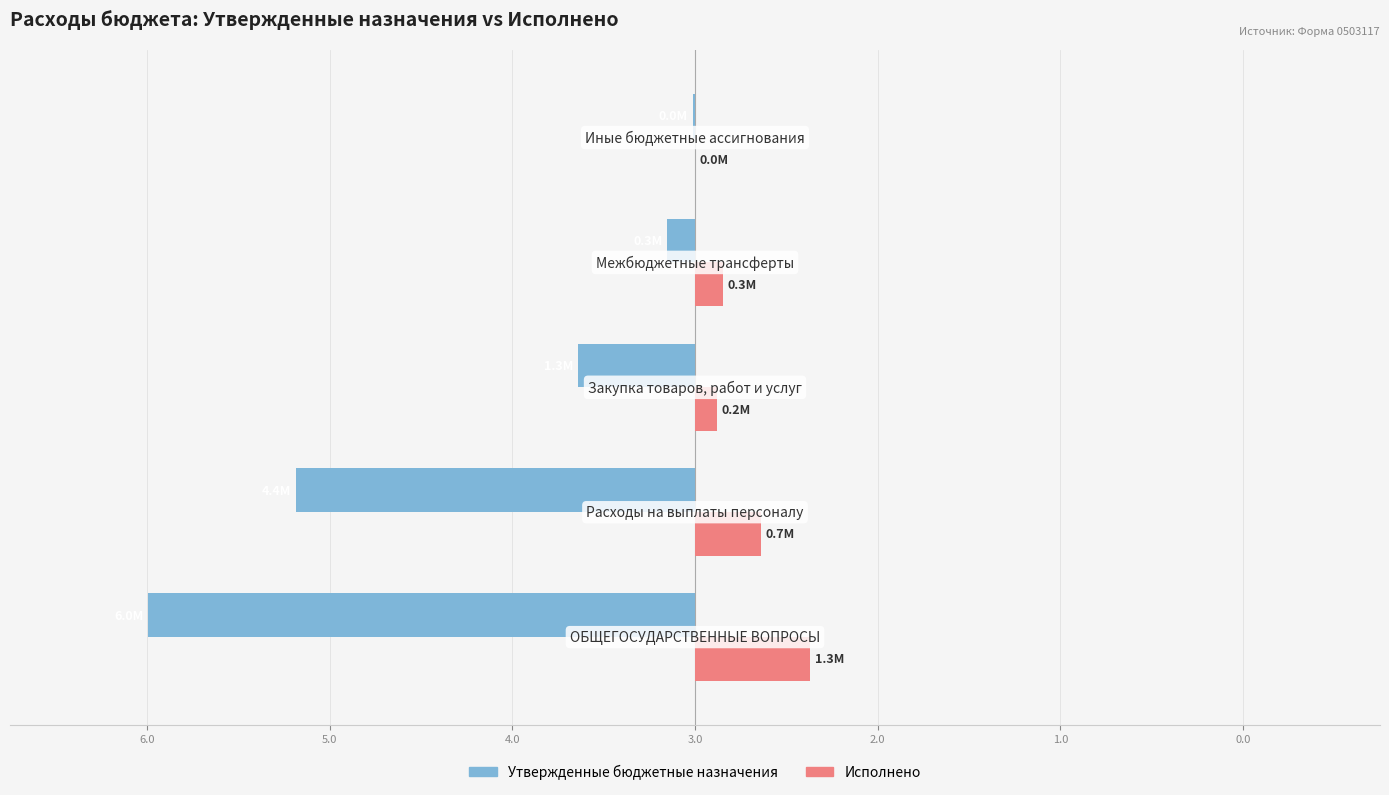

What is the difference between the maximum and minimum values in the Утвержденные бюджетные назначения series?

6.0